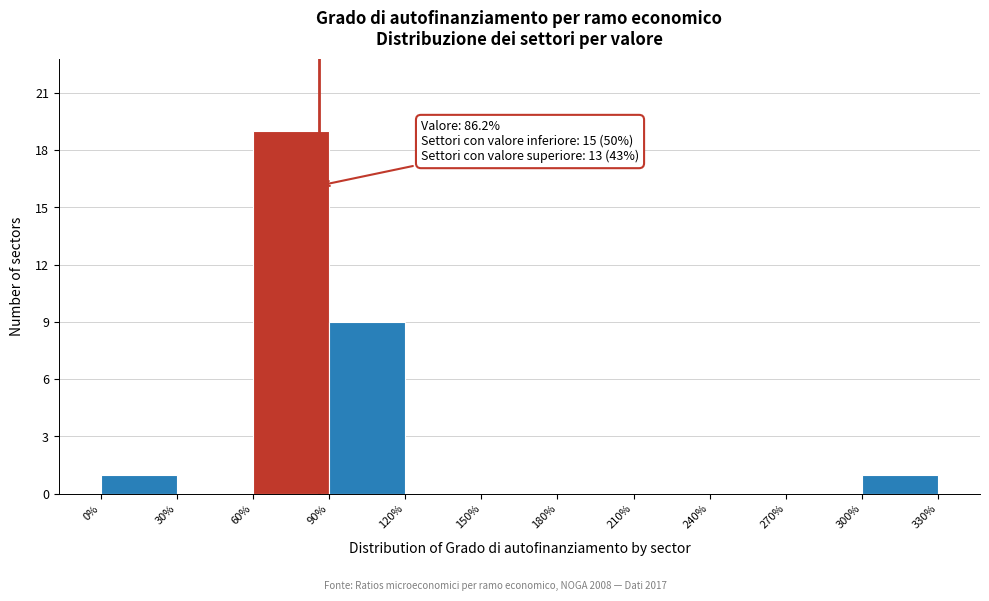

Over which range of the x-axis is the bar tallest?

60% to 90%